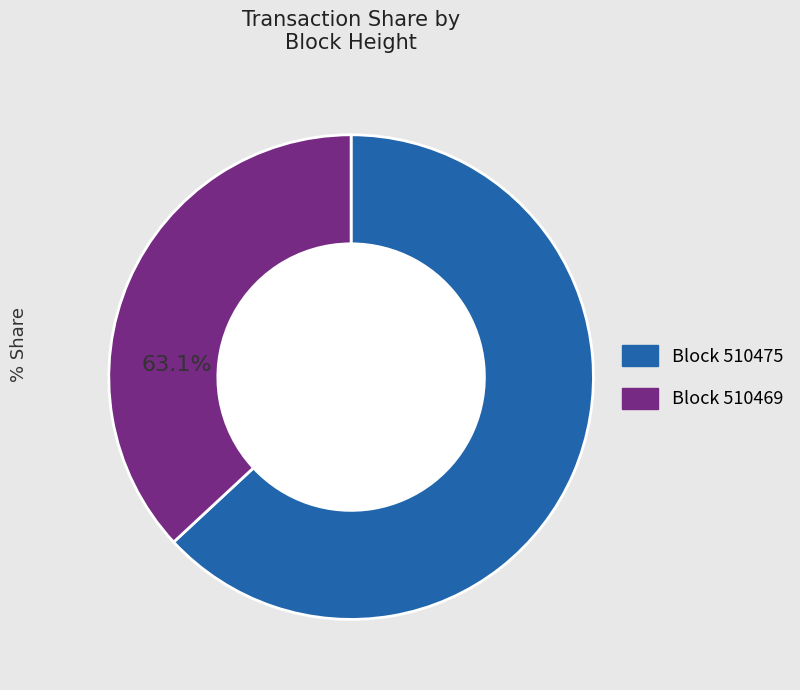

Which category has the smallest portion of the pie?

510469